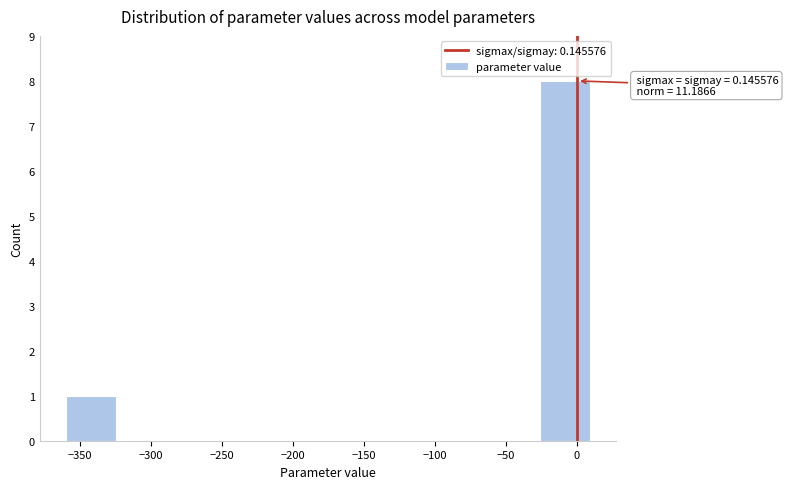

Which range on the x-axis has the tallest bar?

-25 to 10